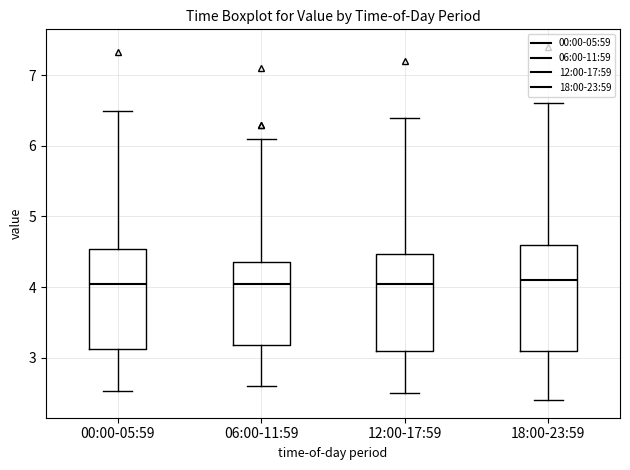

Reading left to right, transcribe this box plot: for each box, give where its median line is, the range the box spans, and where its two whiskers end, as read against the y-axis. The values are not printed on the chart, so give them approximately, as read against the axis.

00:00-05:59: median 4.1, box 3.1 to 4.5, whiskers 2.5 to 6.5
06:00-11:59: median 4.1, box 3.2 to 4.4, whiskers 2.6 to 6.1
12:00-17:59: median 4.1, box 3.1 to 4.5, whiskers 2.5 to 6.4
18:00-23:59: median 4.1, box 3.1 to 4.6, whiskers 2.4 to 6.6